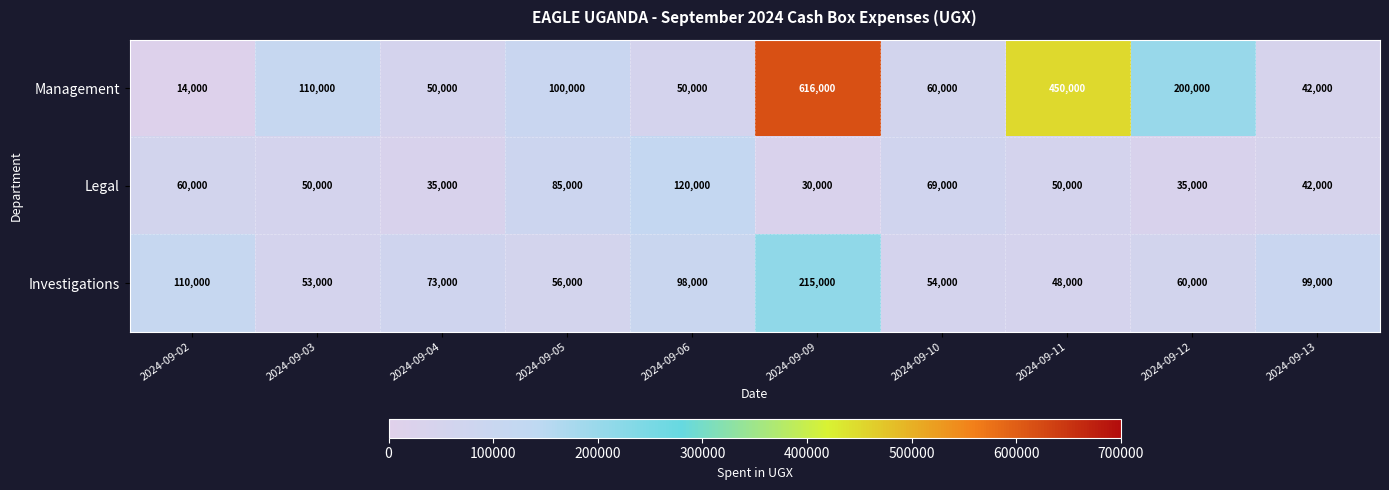

Which series has the largest total across all categories?

Management